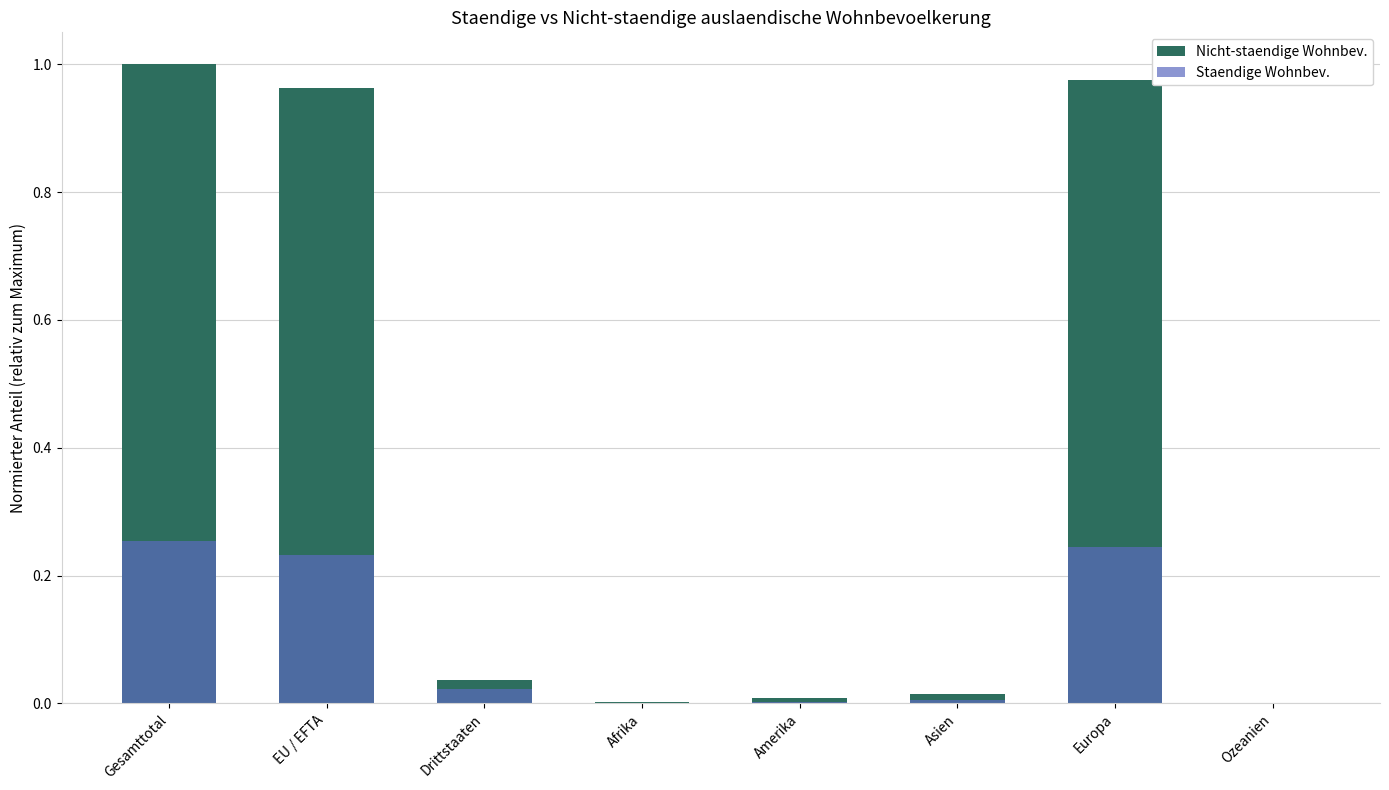

What is the sum of all Nicht-staendige Wohnbev. values?

3.0